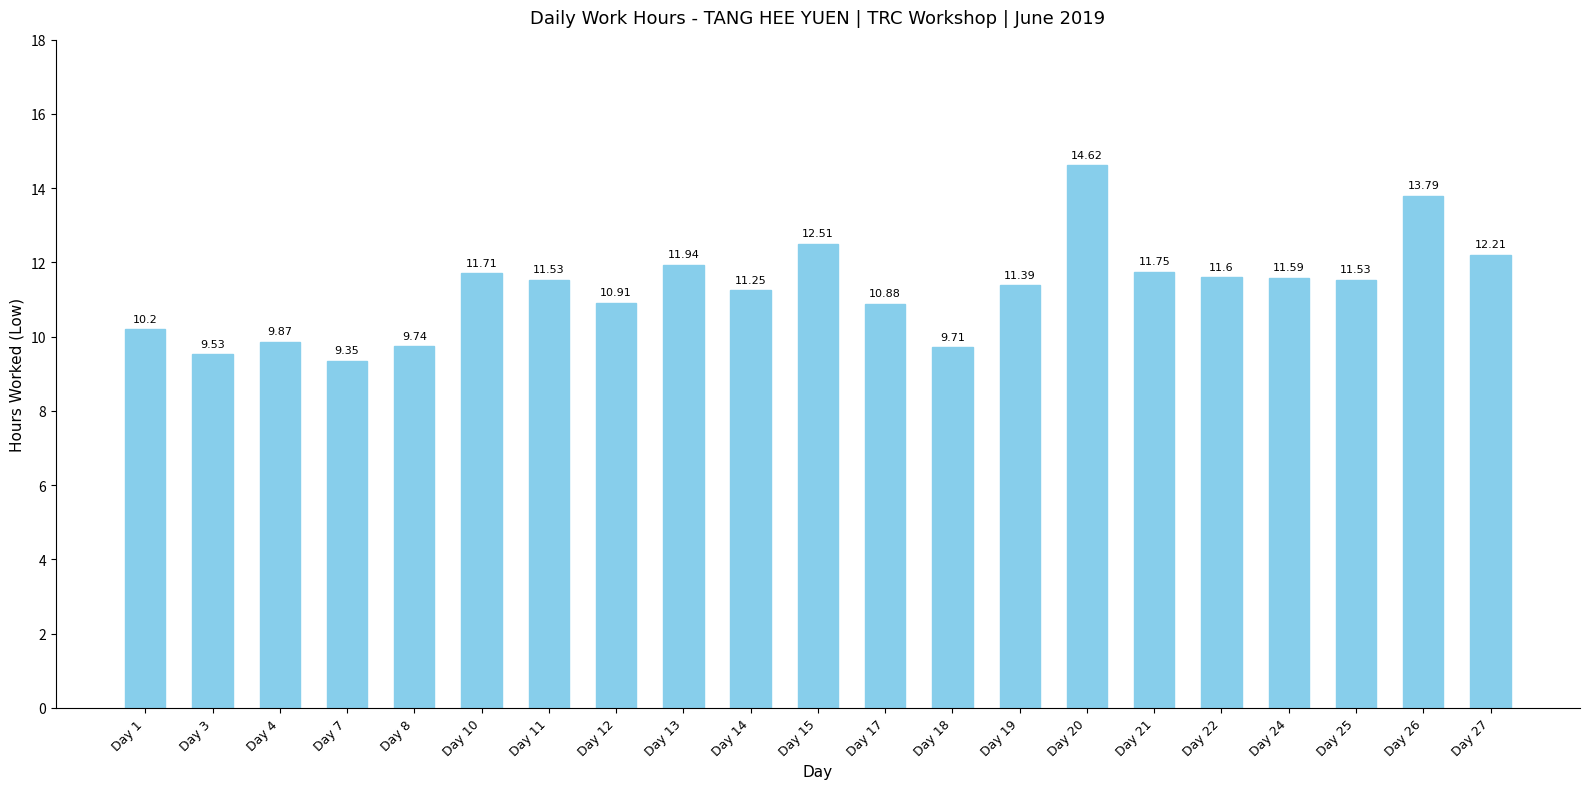

The value at Day 1 is 10.2. True or false?

True